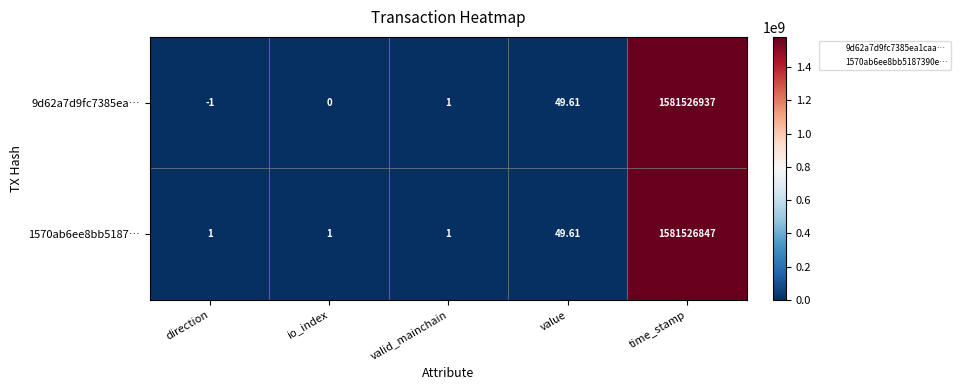

List the labels in order of 9d62a7d9fc7385ea… value, smallest first.

direction, io_index, valid_mainchain, value, time_stamp